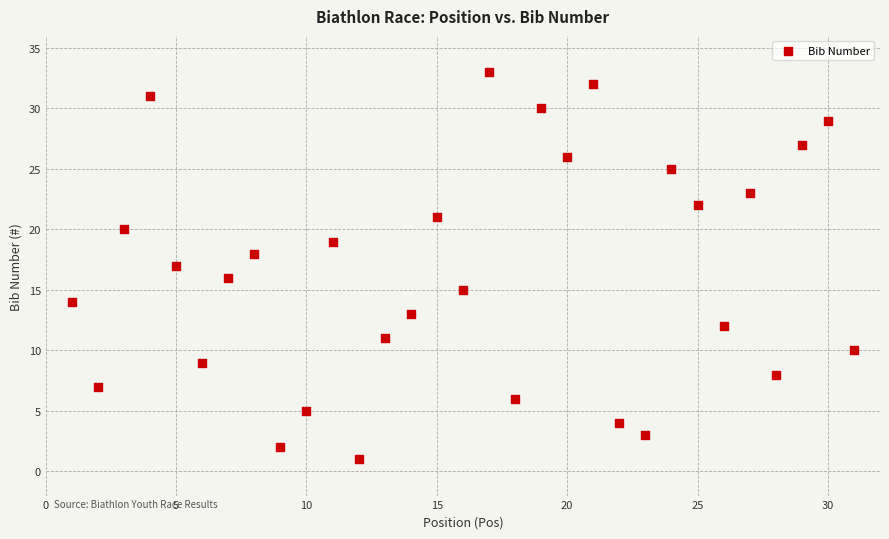

What is the range of X values (max minus min)?

30